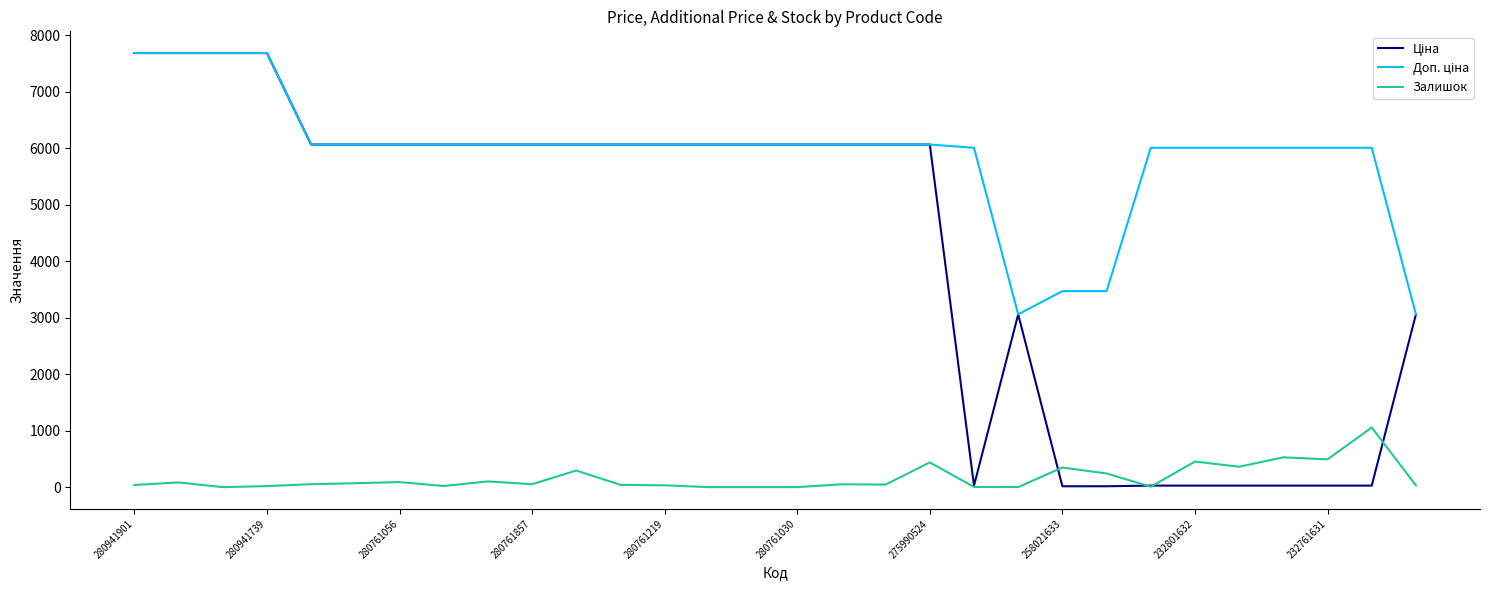

What is the maximum value for Залишок?

1056.0